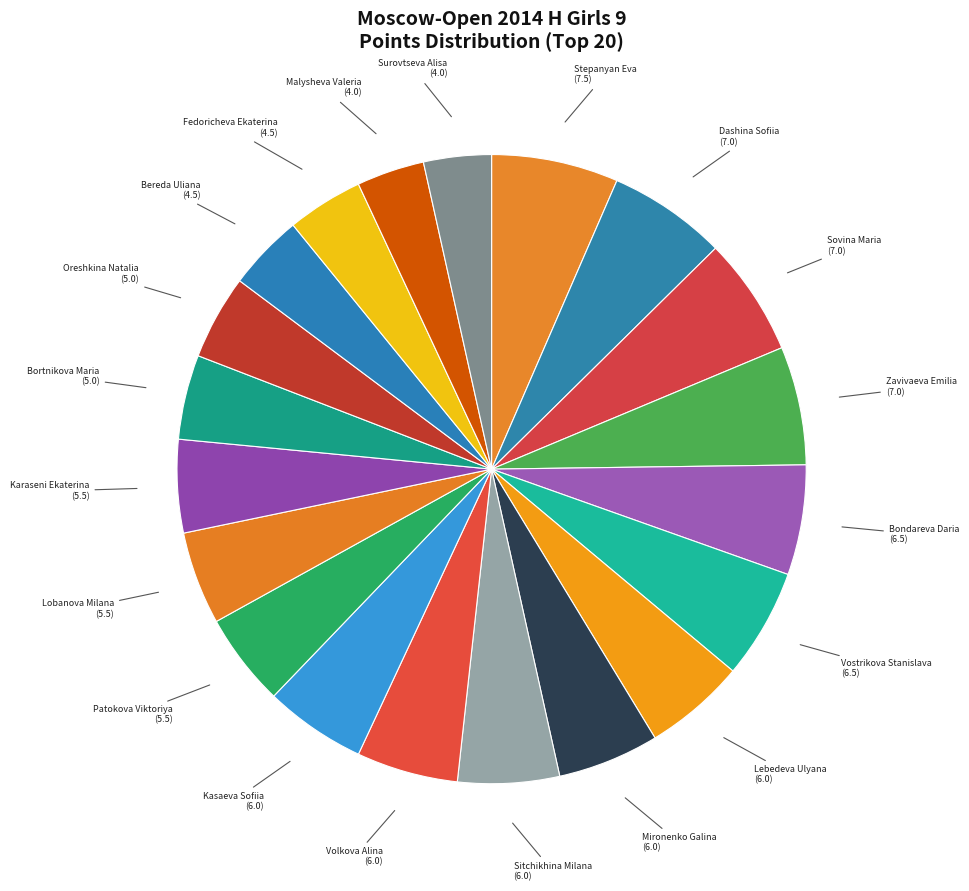

Which slice is the largest?

Stepanyan Eva